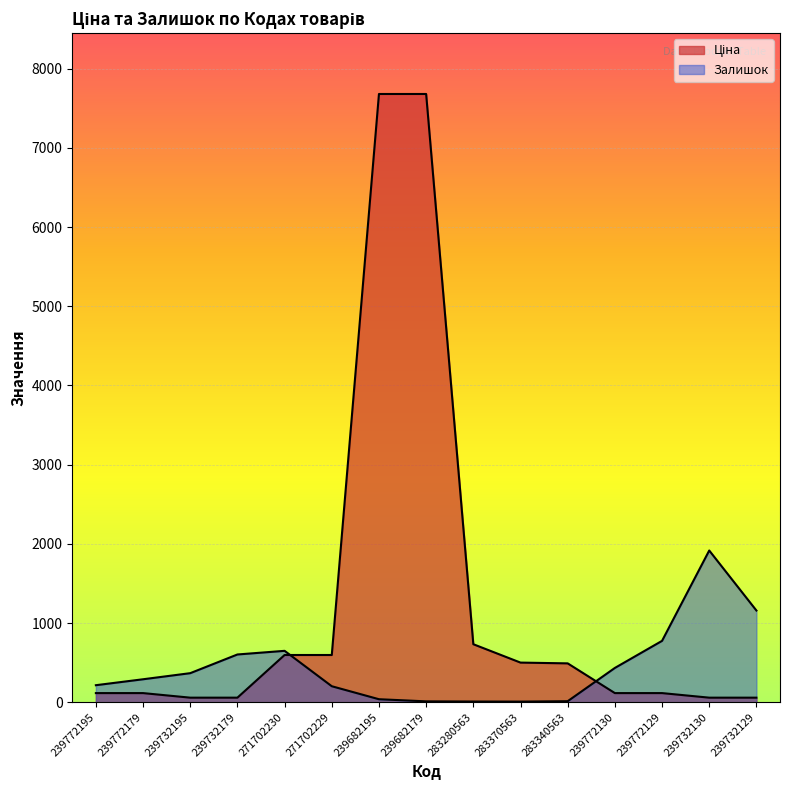

After their last crossing, which series has the higher values: Ціна or Залишок?

Залишок